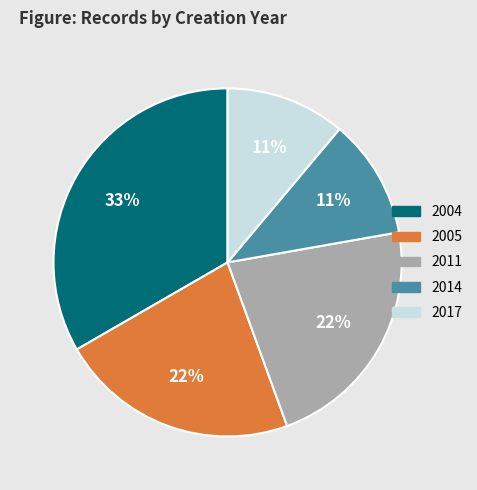

Is it true that 2017 is 11% of the pie?

True